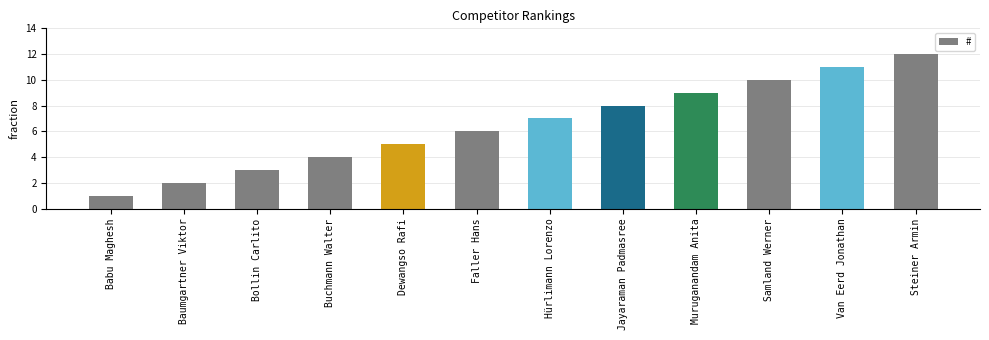

Approximately how many times larger is the value at Jayaraman Padmasree compared to Muruganandam Anita?

0.9